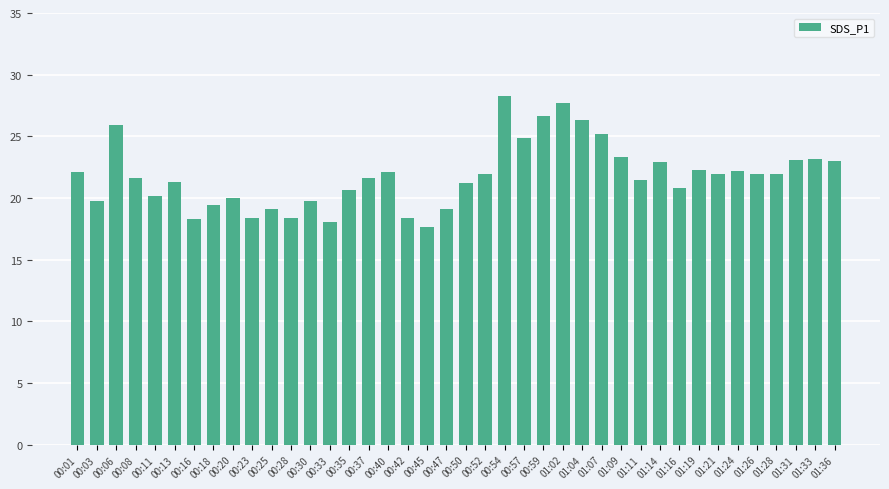

At which category does the chart reach its minimum across all series?

00:45